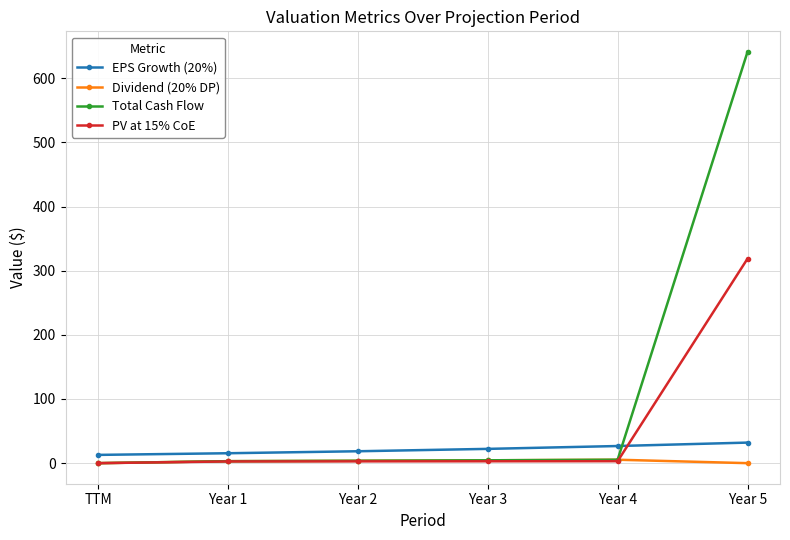

What is the total value across all series at Year 4?

40.4